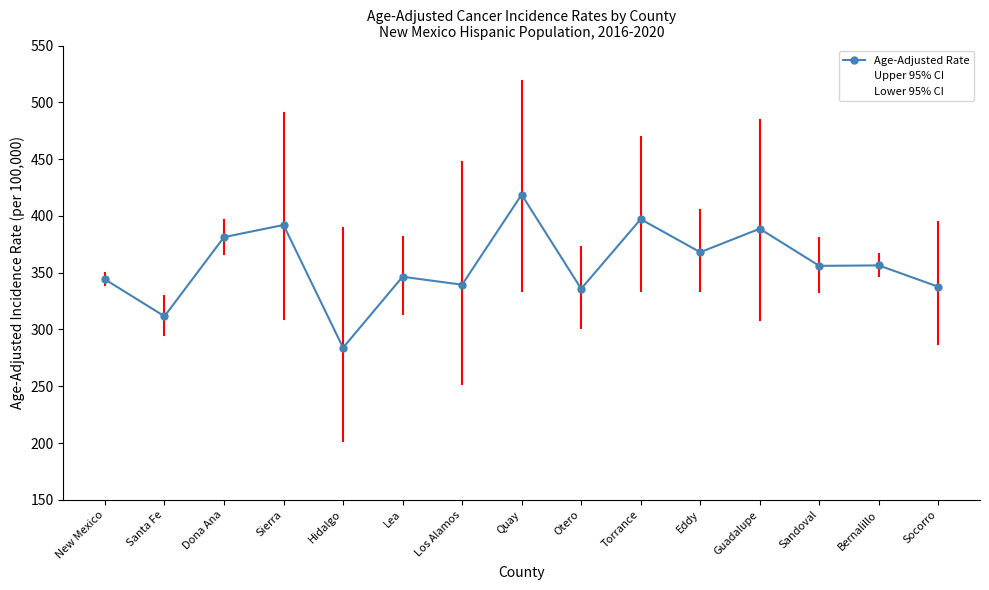

Where is Age-Adjusted Rate nearest to the value 351?

Lea